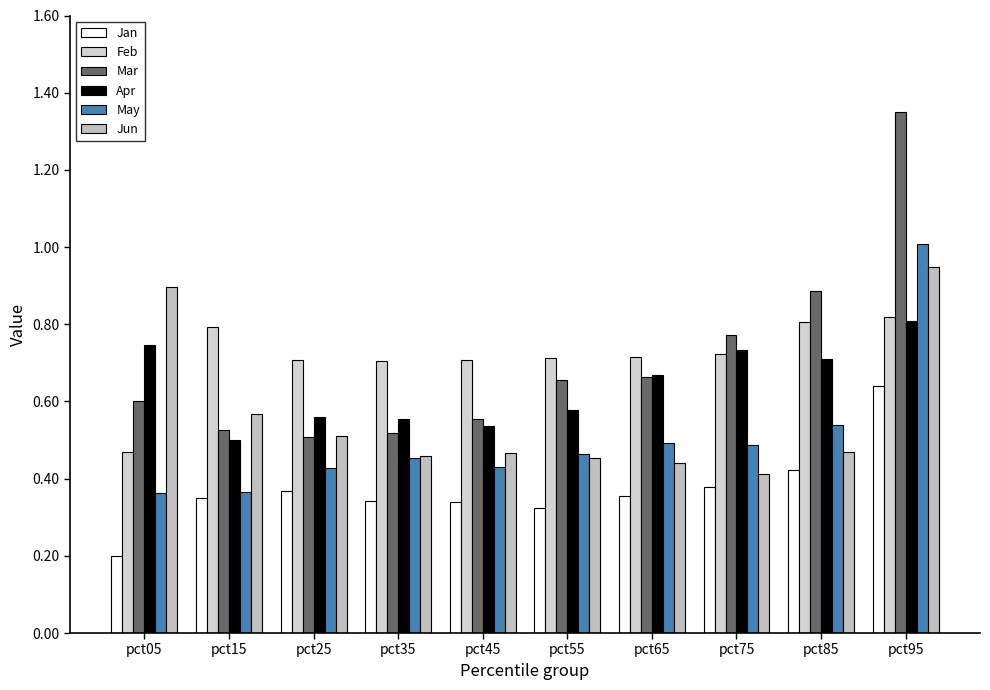

What is the total value across all series at pct05?

3.3